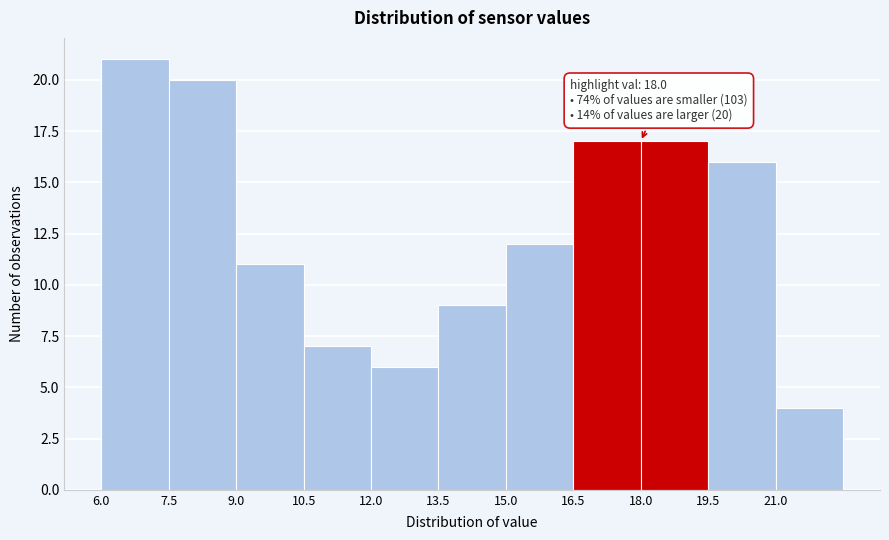

Over which range of the x-axis is the bar tallest?

6.0 to 7.5